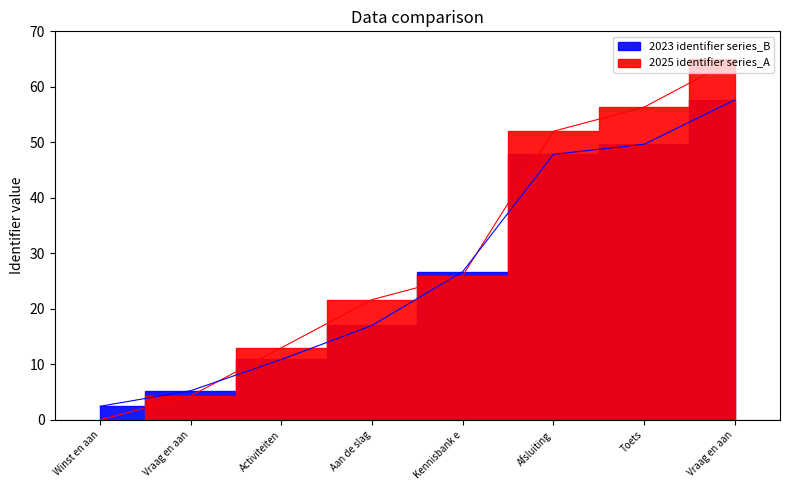

How many distinct data groups are displayed?

2